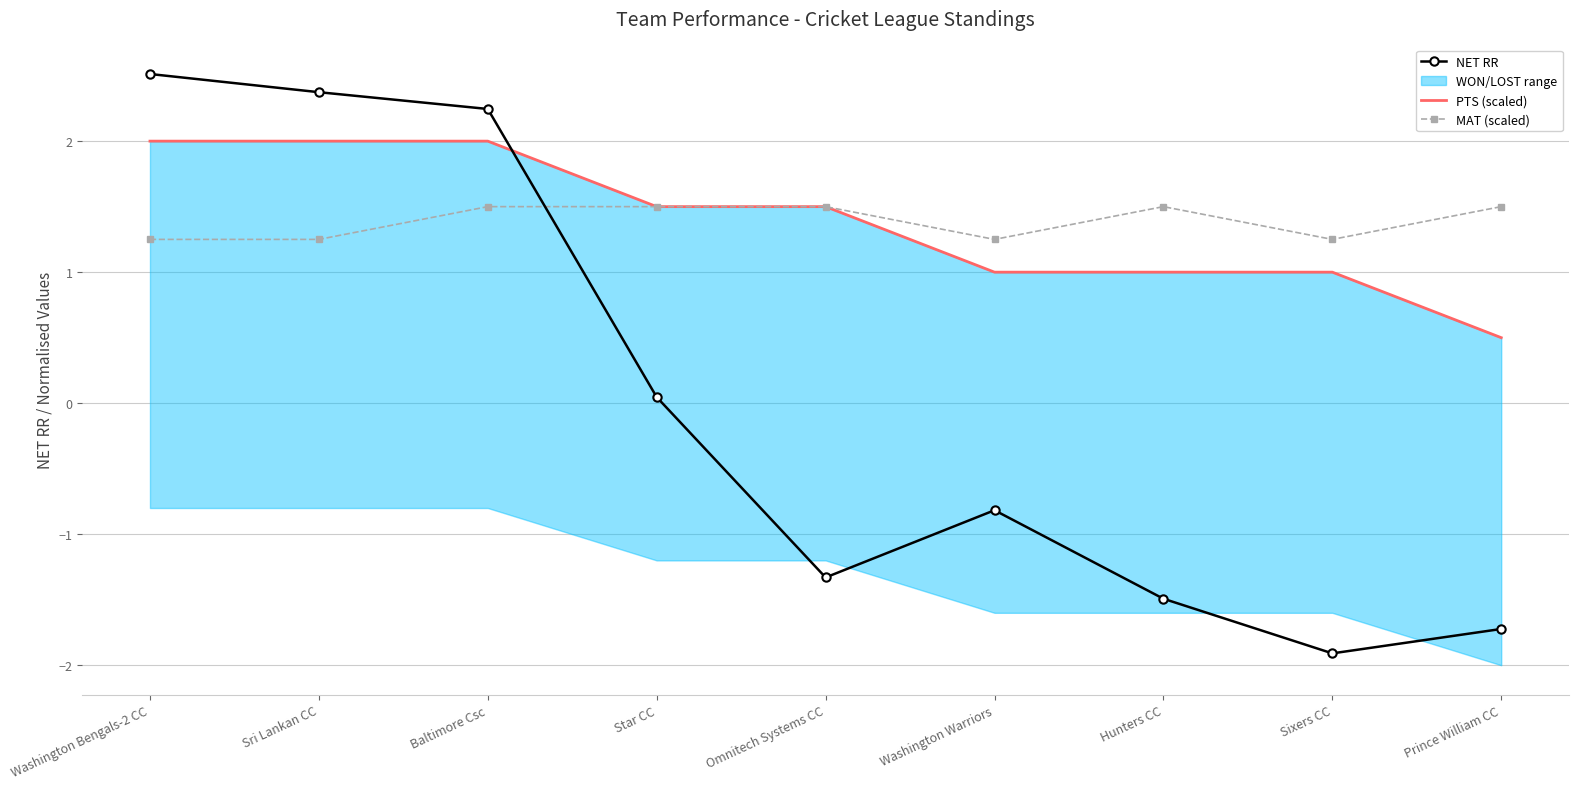

Rank the series at Hunters CC from highest to lowest value.

MAT (scaled), PTS (scaled), NET RR